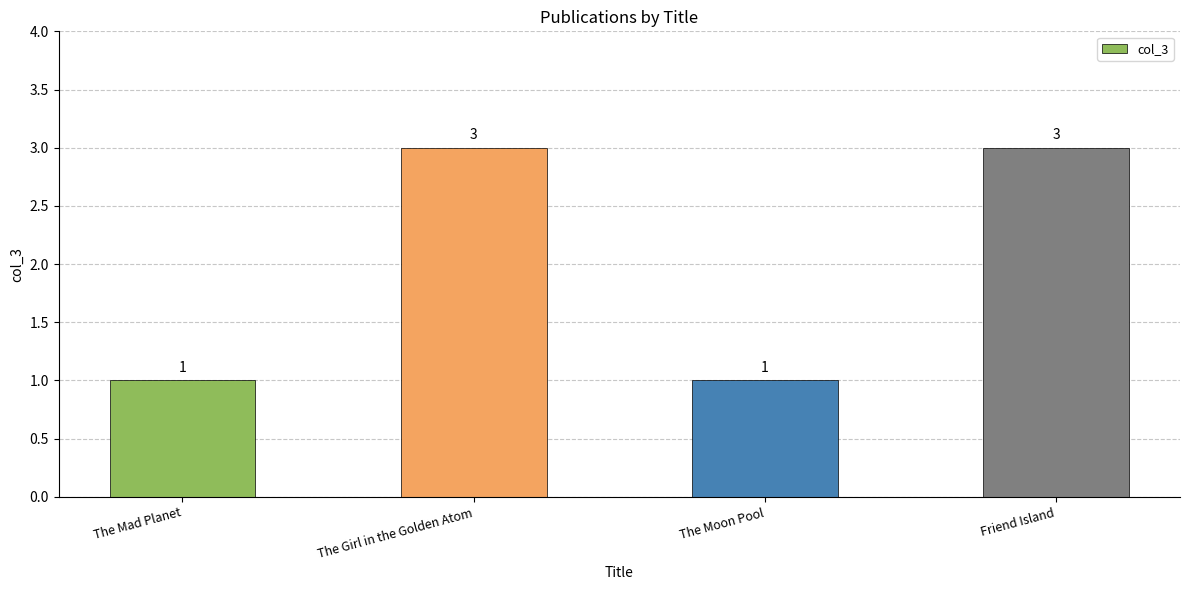

Which has a higher value, The Girl in the Golden Atom or The Mad Planet?

The Girl in the Golden Atom